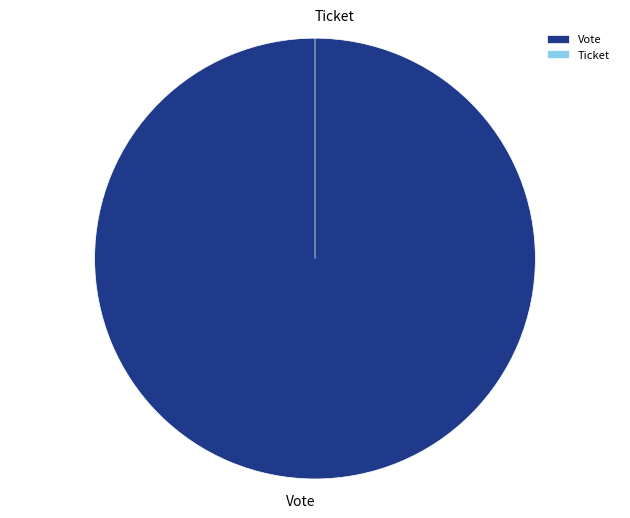

Is it true that Vote is 99% of the pie?

False